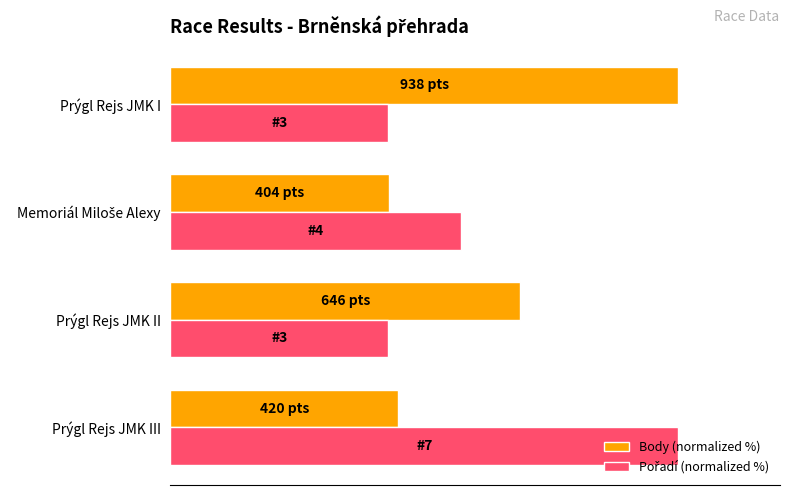

What is the value of the Body (normalized %) bar at the 2nd from the left?

68.9